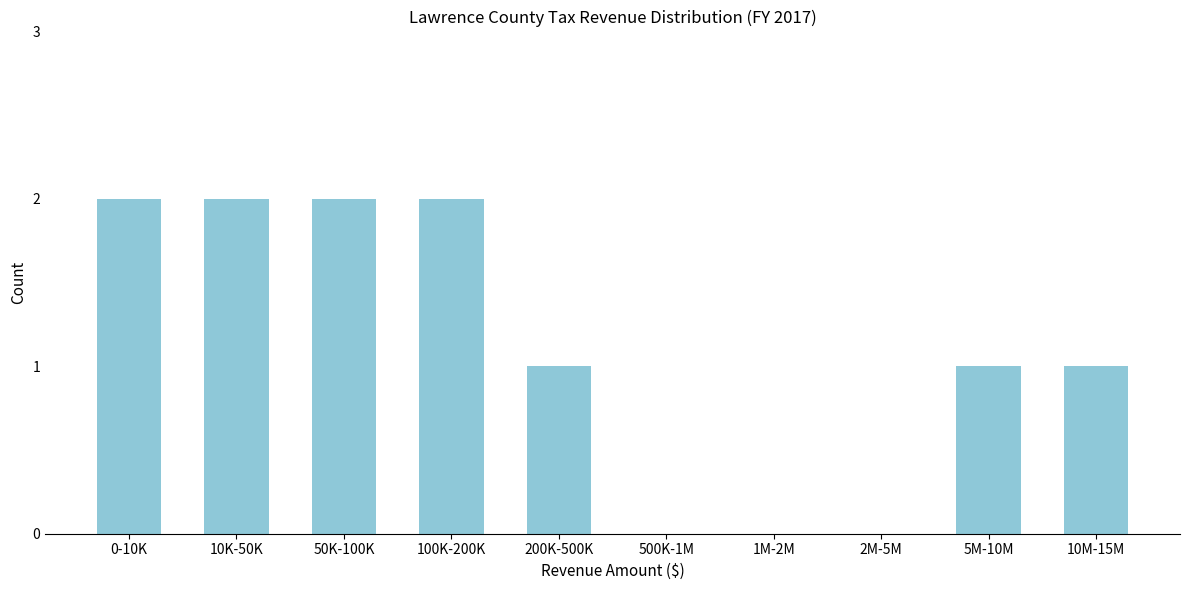

Reading left to right, extract all data points from this chart.

0-10K=2	10K-50K=2	50K-100K=2	100K-200K=2	200K-500K=1	500K-1M=0	1M-2M=0	2M-5M=0	5M-10M=1	10M-15M=1